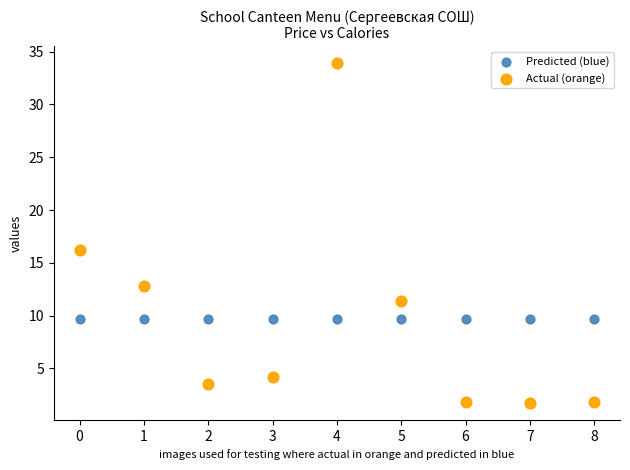

What are all the series names shown in the legend?

Predicted (blue), Actual (orange)